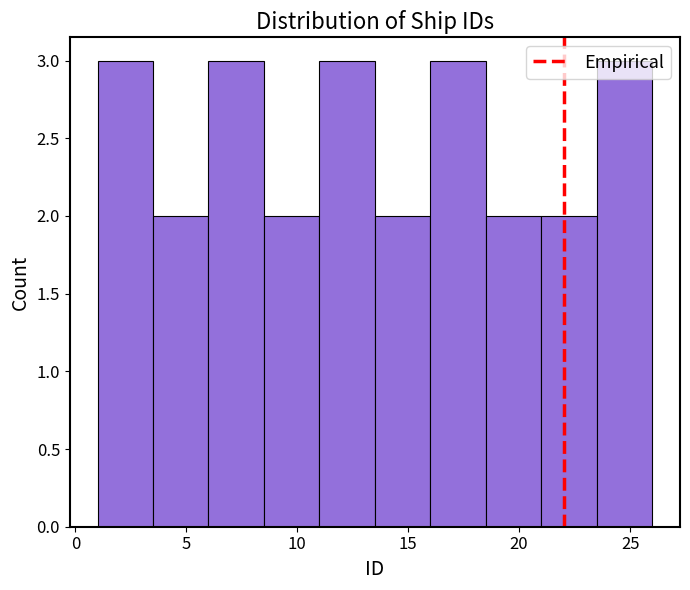

How tall is the bar that spans 1.0 to 3.5 on the x-axis? The values are not printed on the chart, so give them approximately, as read against the axis.

3